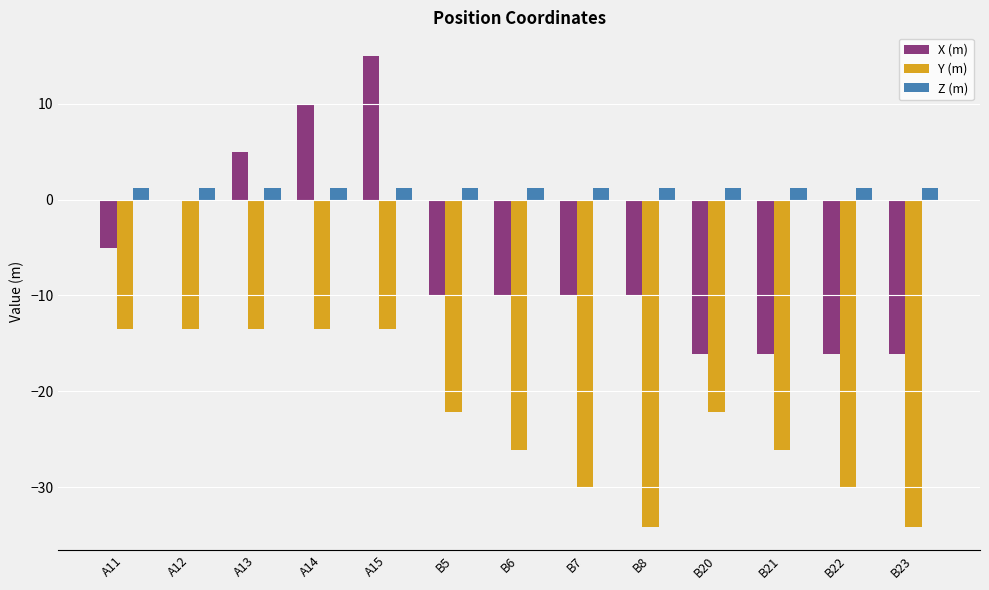

The X (m) series shows -5.0 at A11. True or false?

True